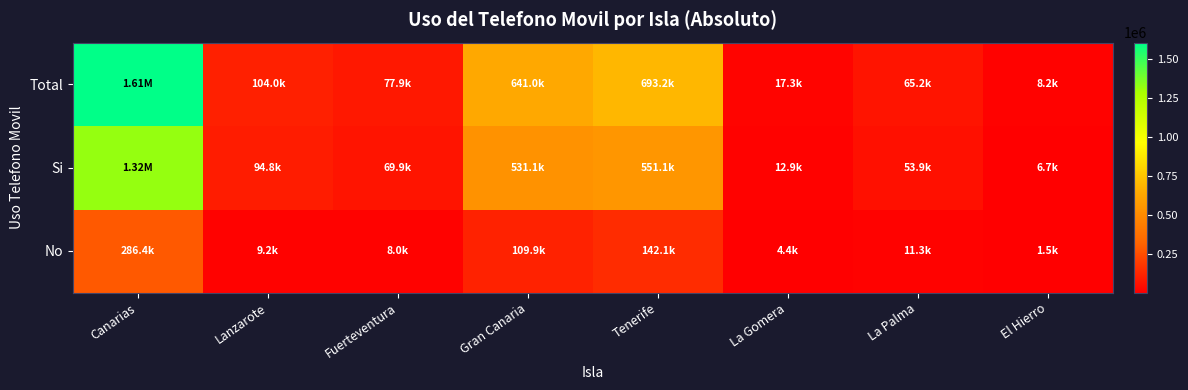

Between Gran Canaria and Fuerteventura, which is larger?

Gran Canaria